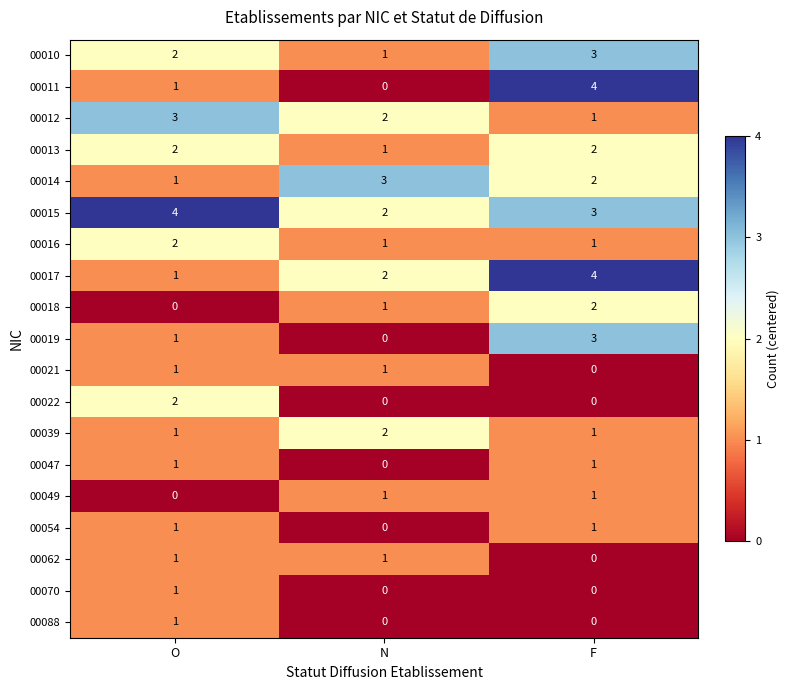

Where does the 00014 series first go above 2?

N